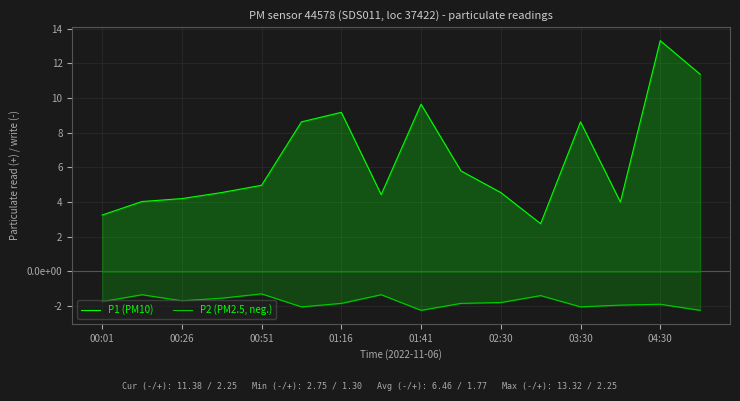

Which category has the lowest value across all series?

01:41